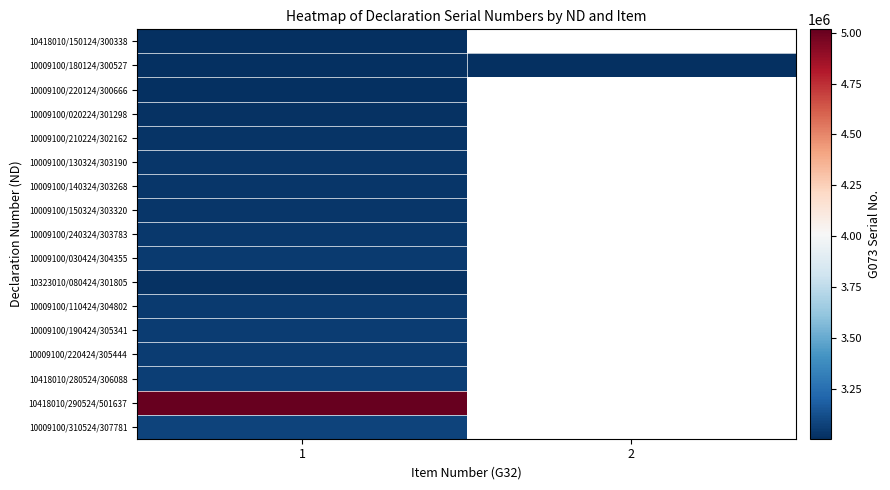

At which category does the chart reach its minimum across all series?

1